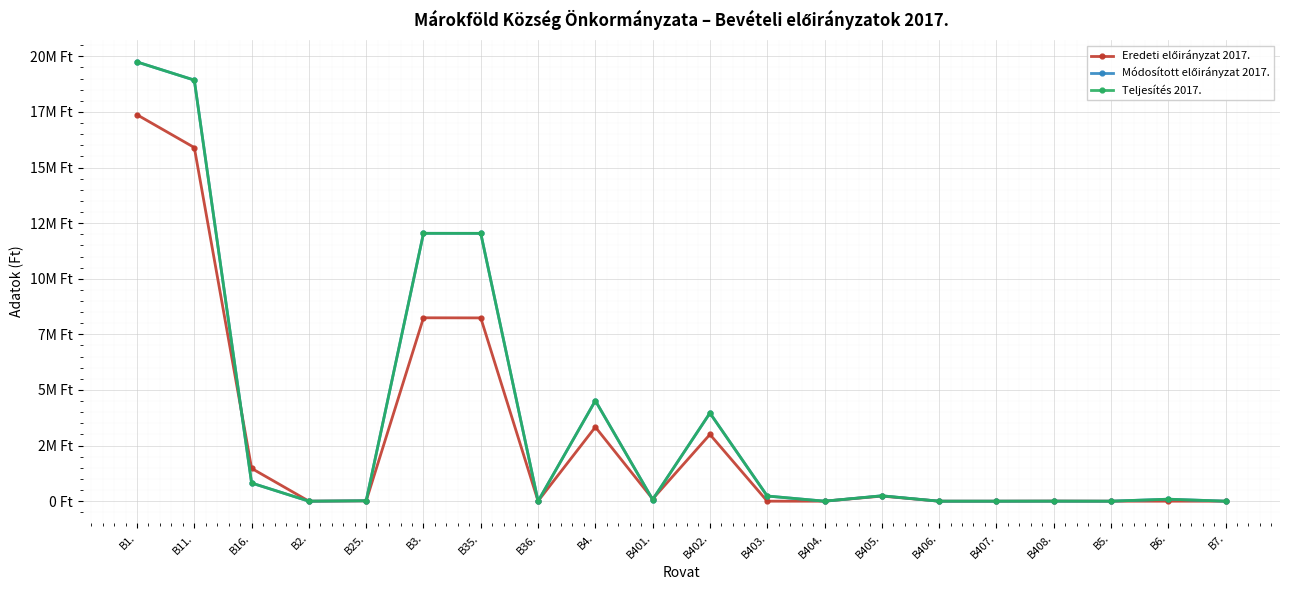

List the labels in order of Teljesítés 2017. value, largest first.

B1., B11., B3., B35., B4., B402., B16., B405., B403., B6., B401., B25., B408., B36., B2., B404., B406., B407., B5., B7.